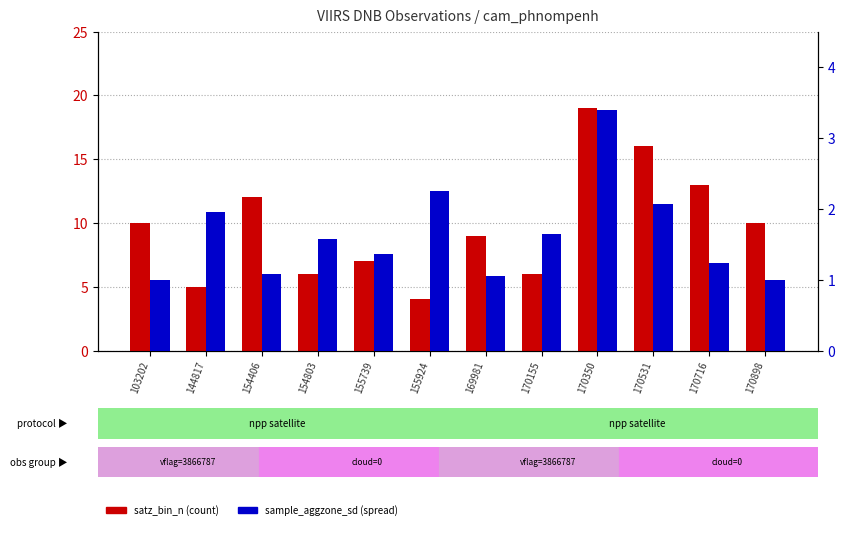

What is the value of the satz_bin_n bar at the 10th from the left?

16.0